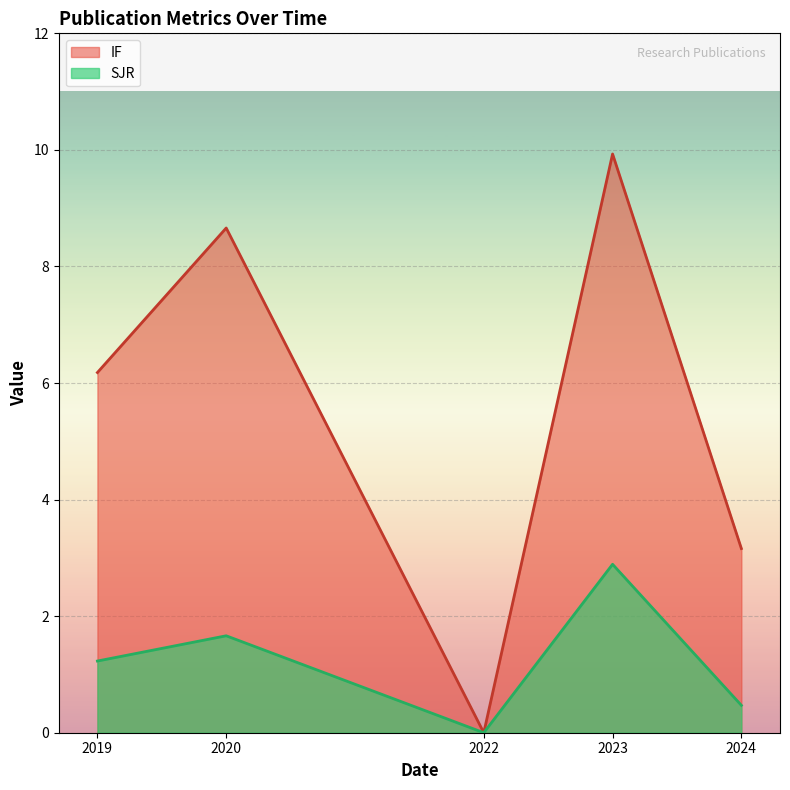

The value of IF at 2024 is 3.2. True or false?

True